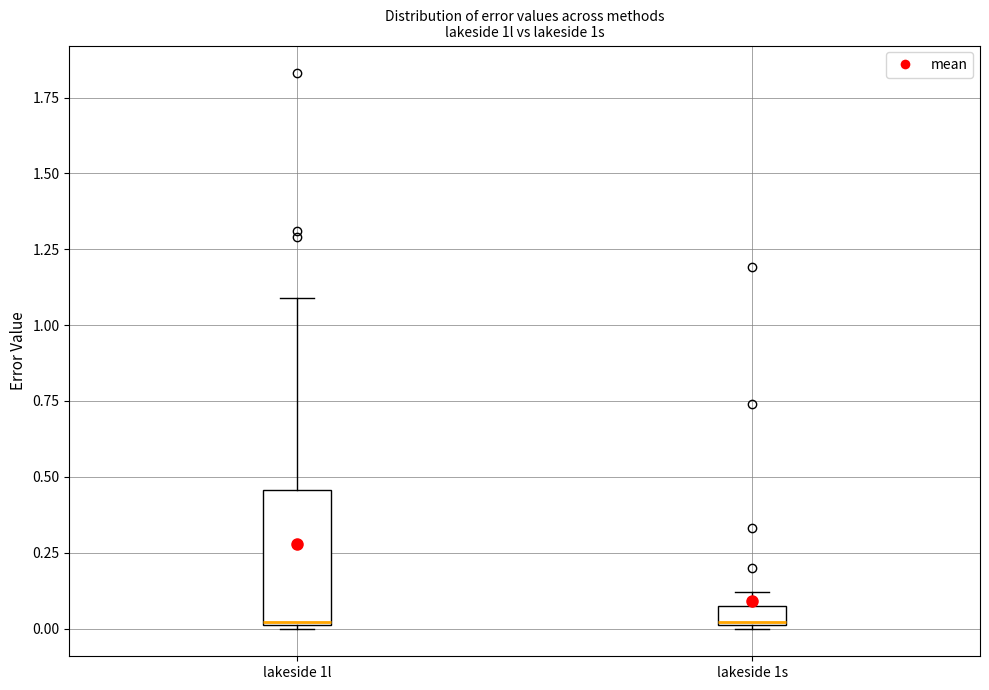

Where does the upper whisker of the box for lakeside 1l end on the y-axis? The values are not printed on the chart, so give them approximately, as read against the axis.

1.10